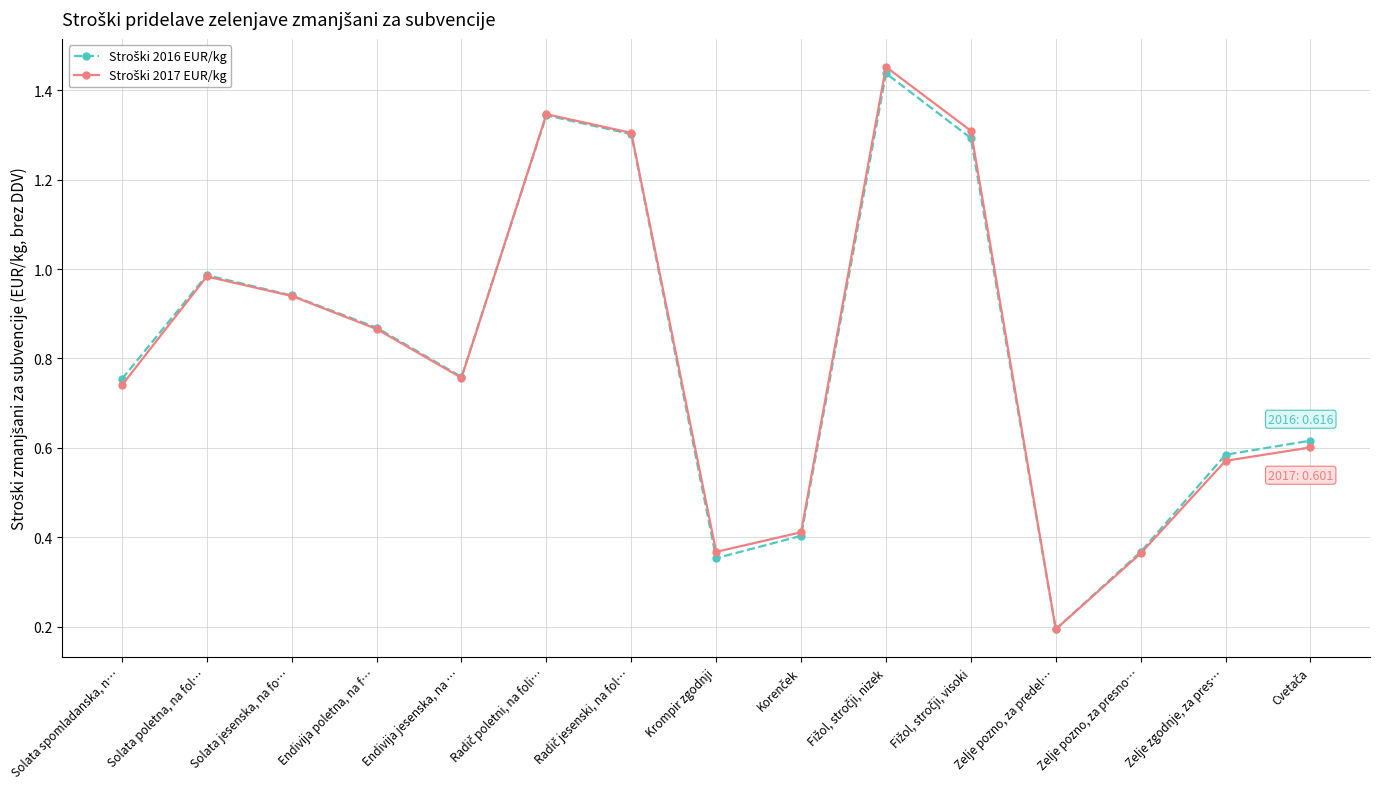

What is the smallest value displayed?

0.2